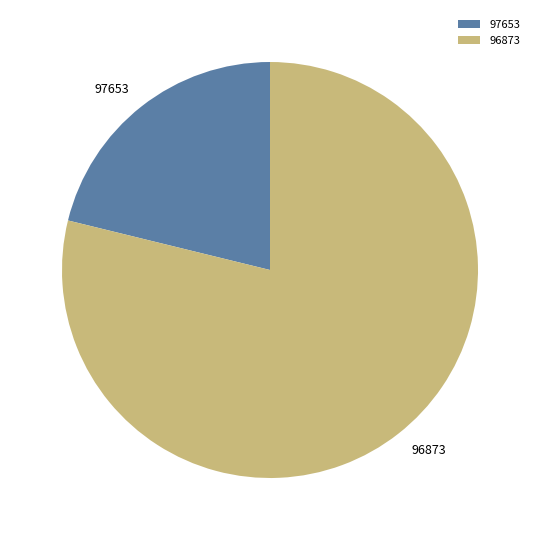

The 97653 slice represents 11% of the pie. True or false?

False